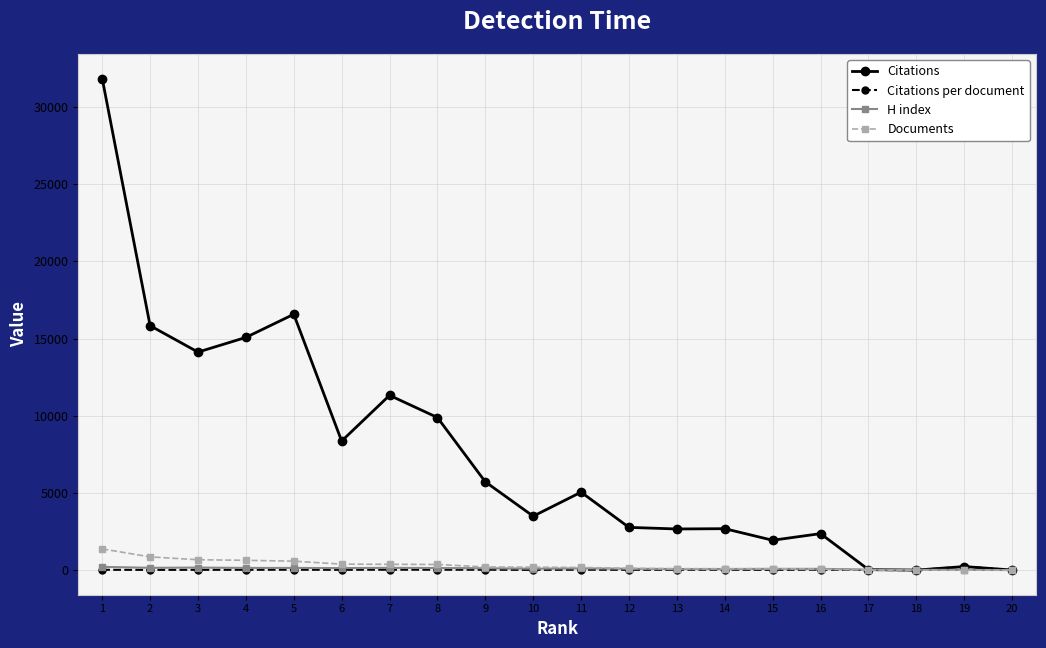

True or false: H index has more than 0 points higher than both neighbors.

True